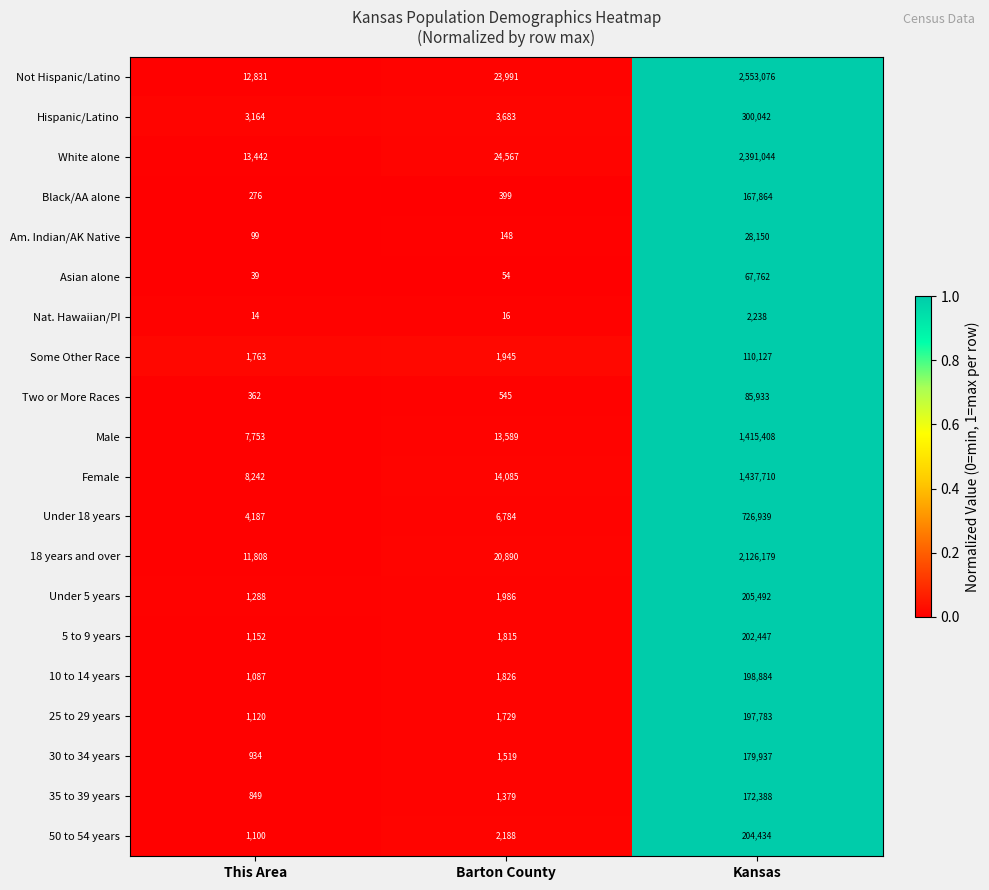

What is the difference between the maximum and minimum values in the Under 5 years series?

204204